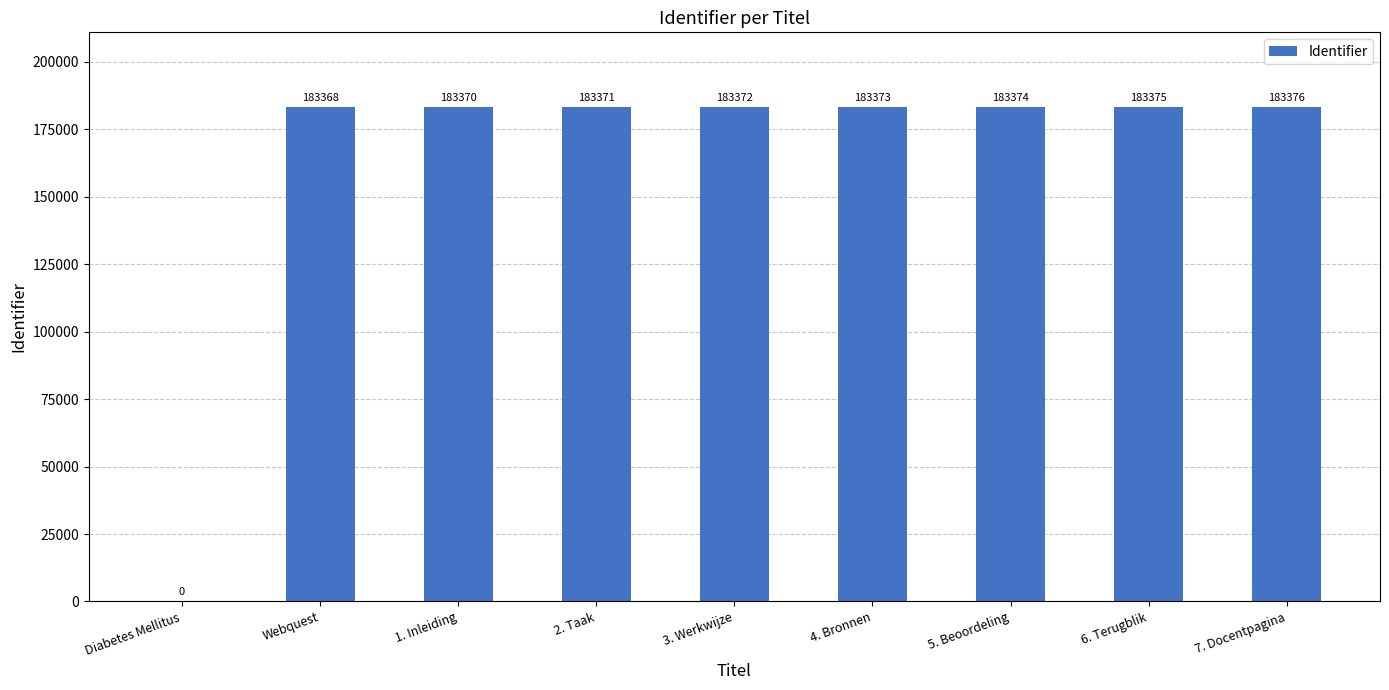

Approximately how many times larger is the value at 6. Terugblik compared to Webquest?

1.0